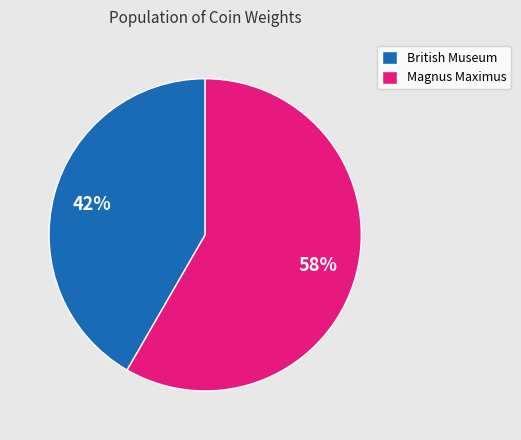

To the nearest percent, what is the average slice percentage?

50%